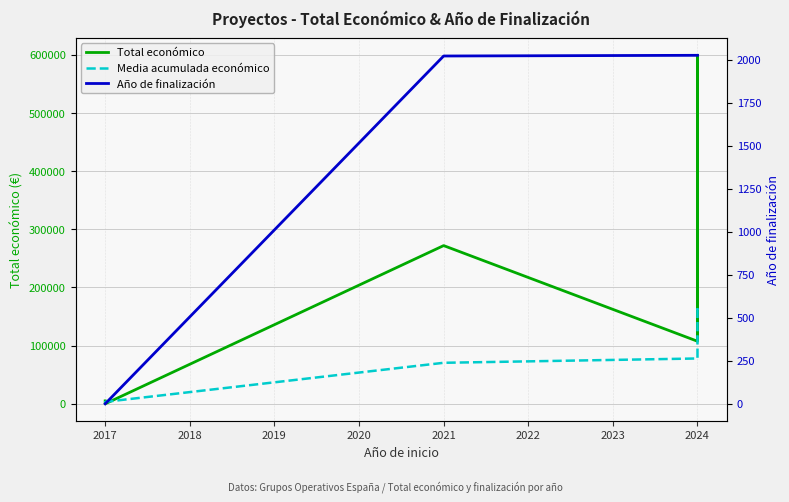

What is the spread (max minus min) of values at 2024?

105528.0